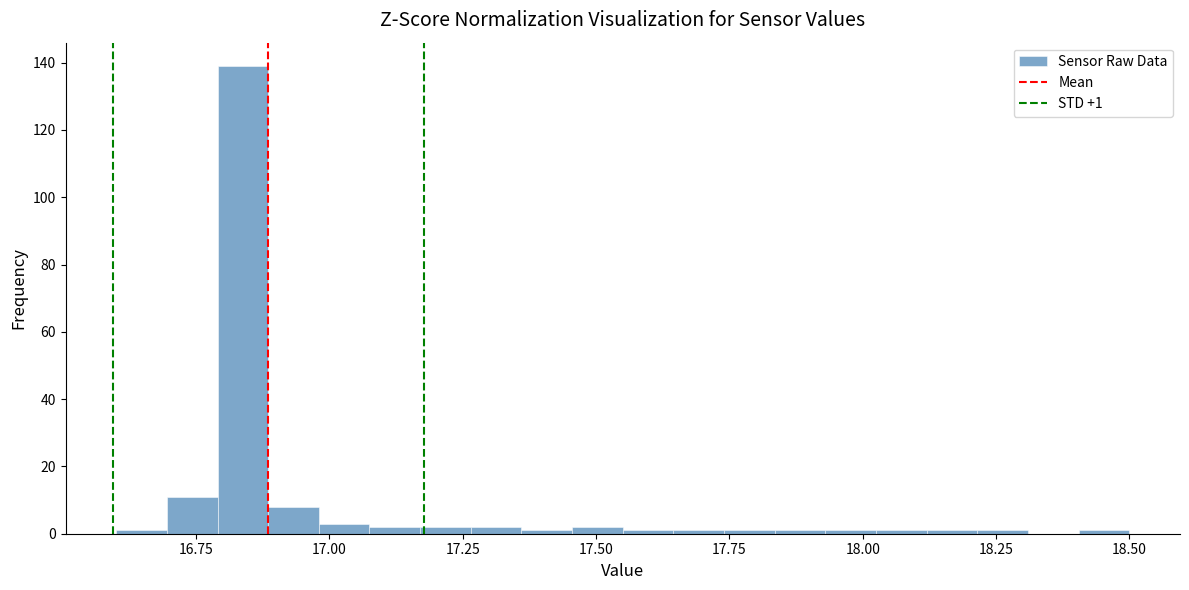

Around what value on the x-axis is the tallest bar? Give the approximate position of its centre, as read against the axis.

16.85